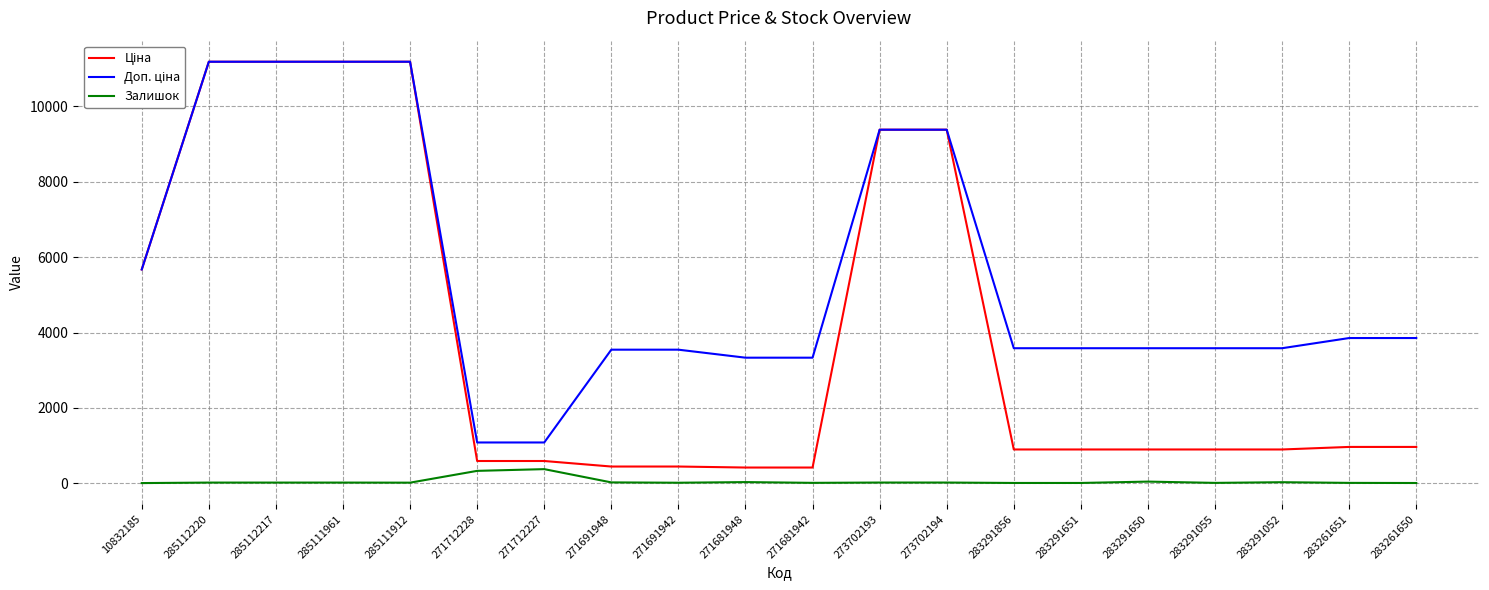

The Залишок series shows 17.0 at 285112217. True or false?

True